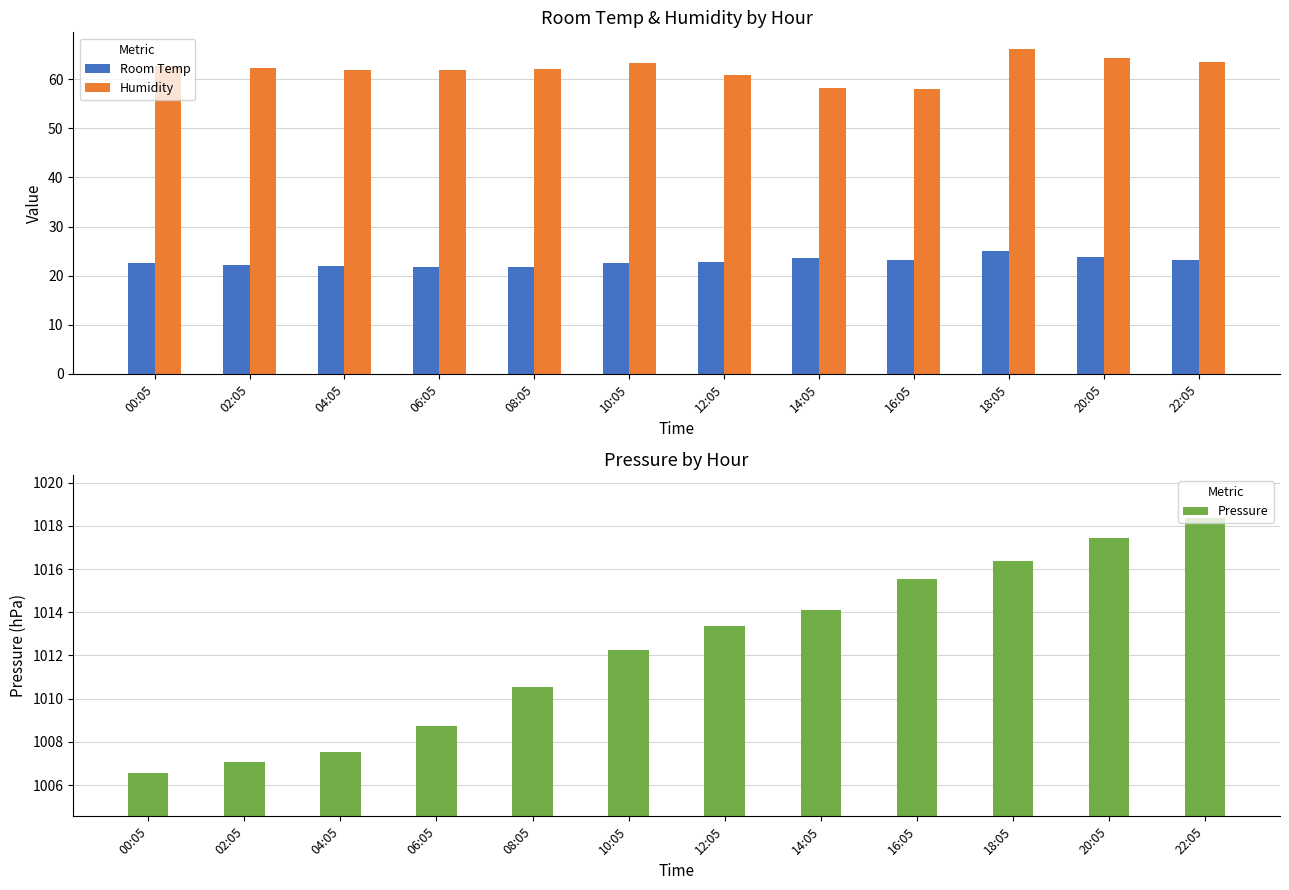

What is the sum of the Humidity values at 22:05 and 12:05?

124.3